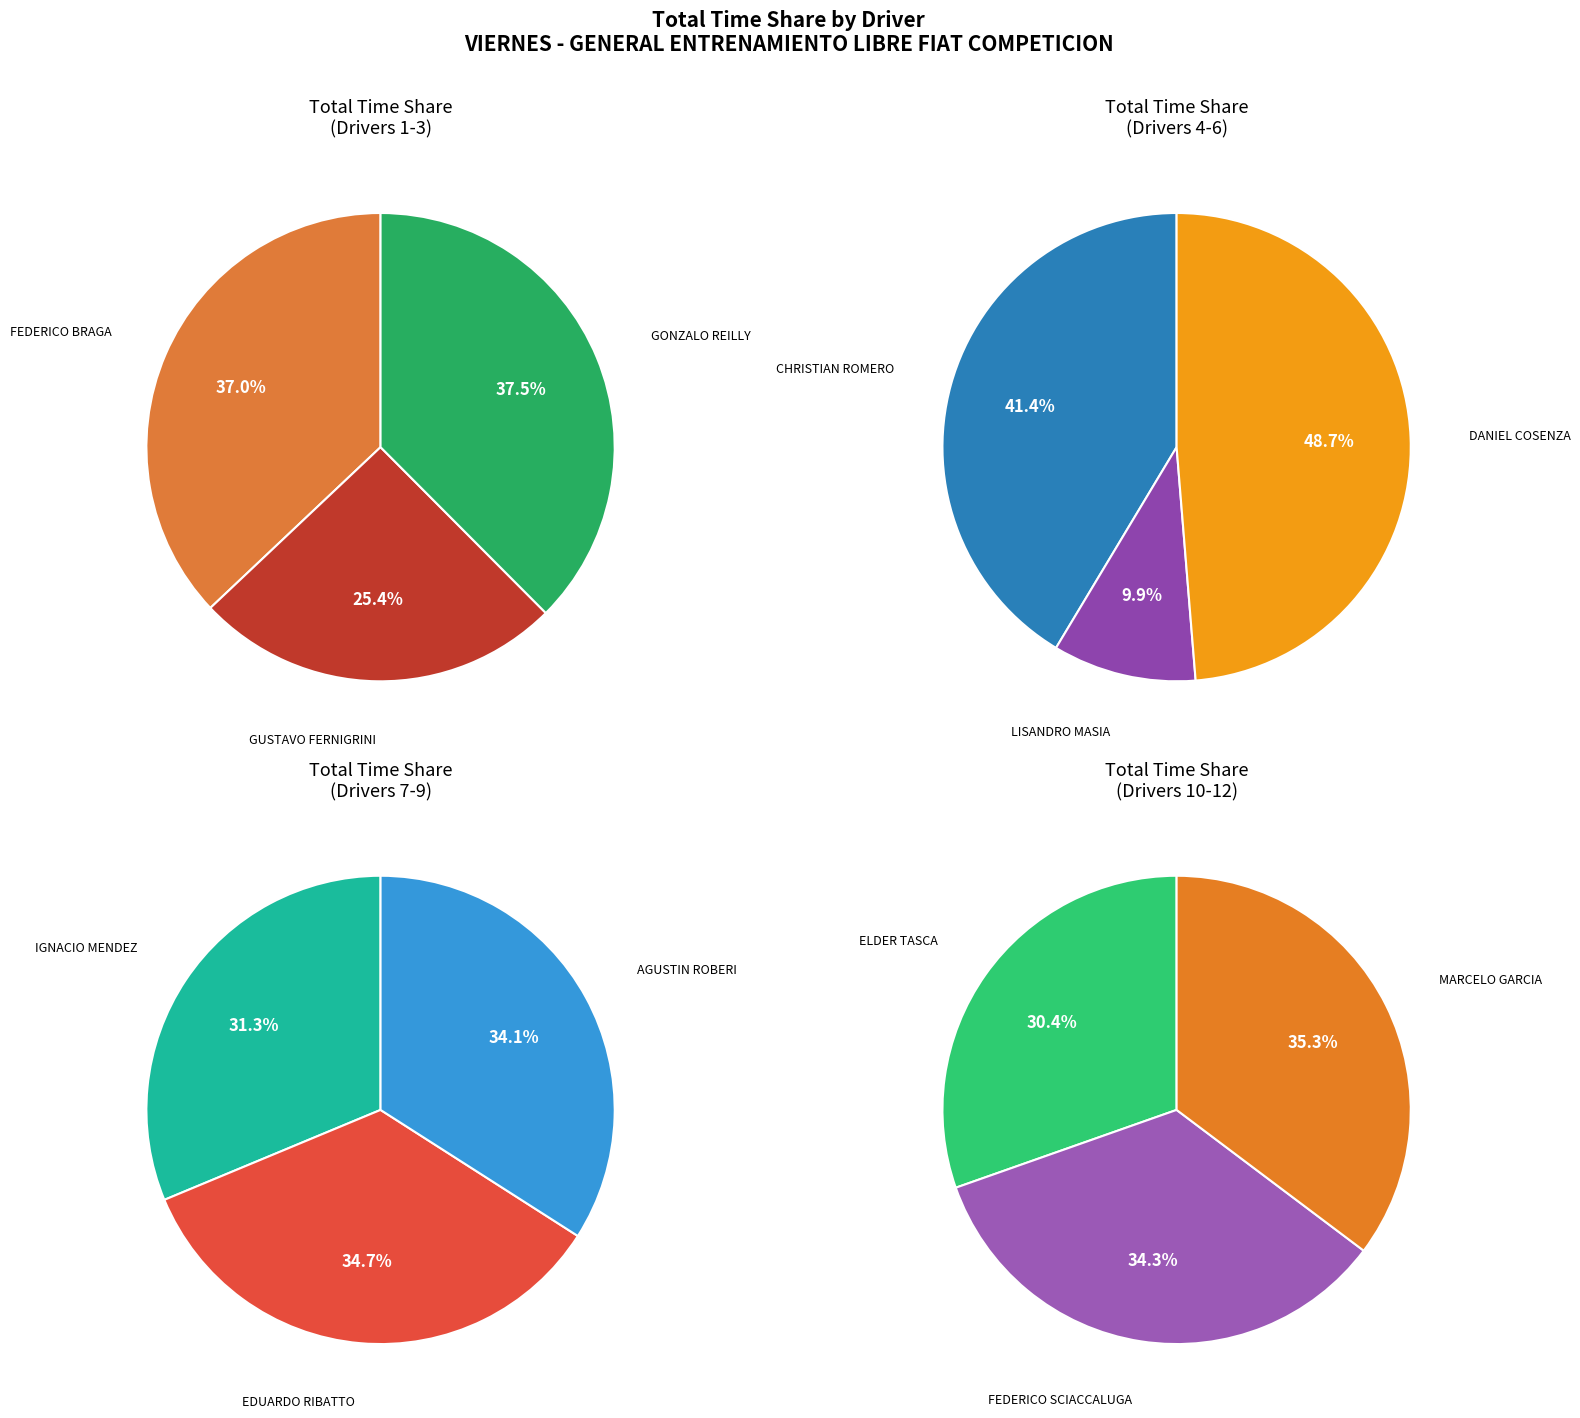

Count the number of slices in the pie.

12